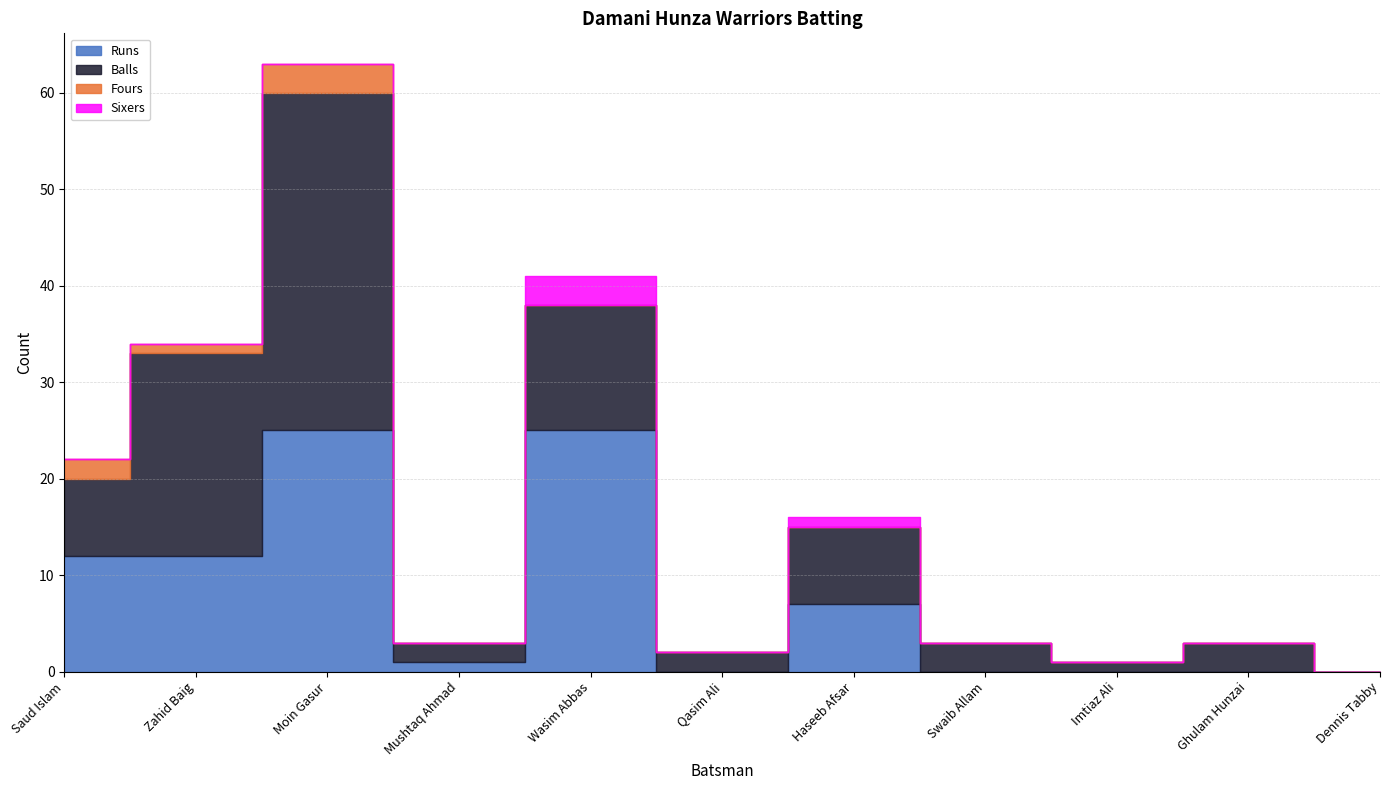

Reading right to left, extract all data points from this chart.

Runs: Dennis Tabby=0	Ghulam Hunzai=0	Imtiaz Ali=0	Swaib Allam=0	Haseeb Afsar=7	Qasim Ali=0	Wasim Abbas=25	Mushtaq Ahmad=1	Moin Gasur=25	Zahid Baig=12	Saud Islam=12
Balls: Dennis Tabby=0	Ghulam Hunzai=3	Imtiaz Ali=1	Swaib Allam=3	Haseeb Afsar=8	Qasim Ali=2	Wasim Abbas=13	Mushtaq Ahmad=2	Moin Gasur=35	Zahid Baig=21	Saud Islam=8
Fours: Dennis Tabby=0	Ghulam Hunzai=0	Imtiaz Ali=0	Swaib Allam=0	Haseeb Afsar=0	Qasim Ali=0	Wasim Abbas=0	Mushtaq Ahmad=0	Moin Gasur=3	Zahid Baig=1	Saud Islam=2
Sixers: Dennis Tabby=0	Ghulam Hunzai=0	Imtiaz Ali=0	Swaib Allam=0	Haseeb Afsar=1	Qasim Ali=0	Wasim Abbas=3	Mushtaq Ahmad=0	Moin Gasur=0	Zahid Baig=0	Saud Islam=0